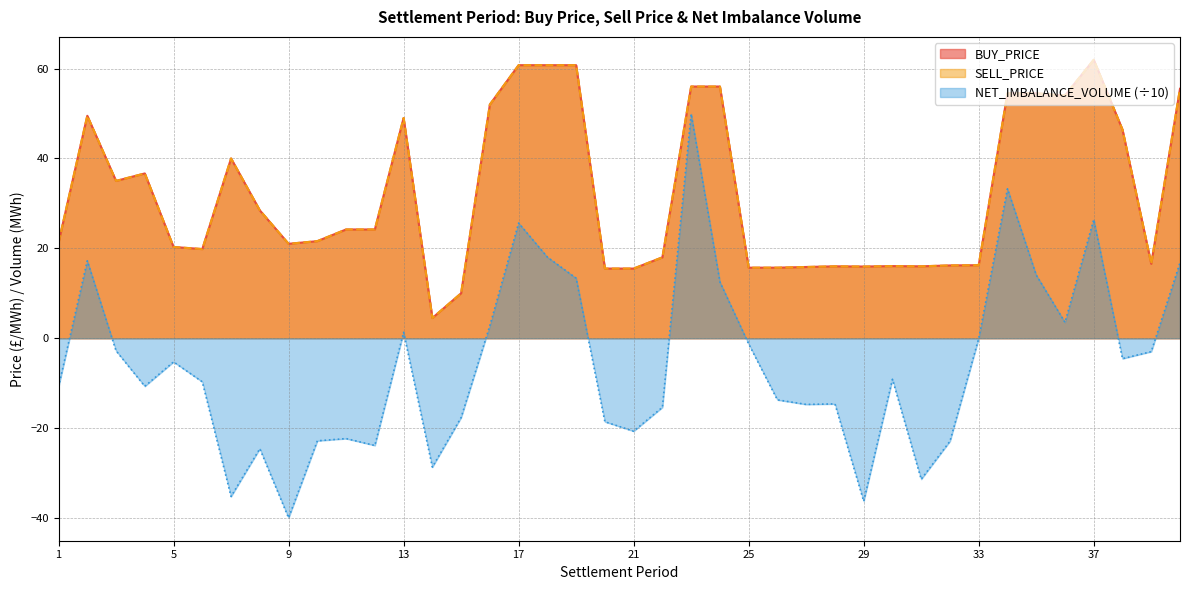

How many negative values does the NET_IMBALANCE_VOLUME series have?

27